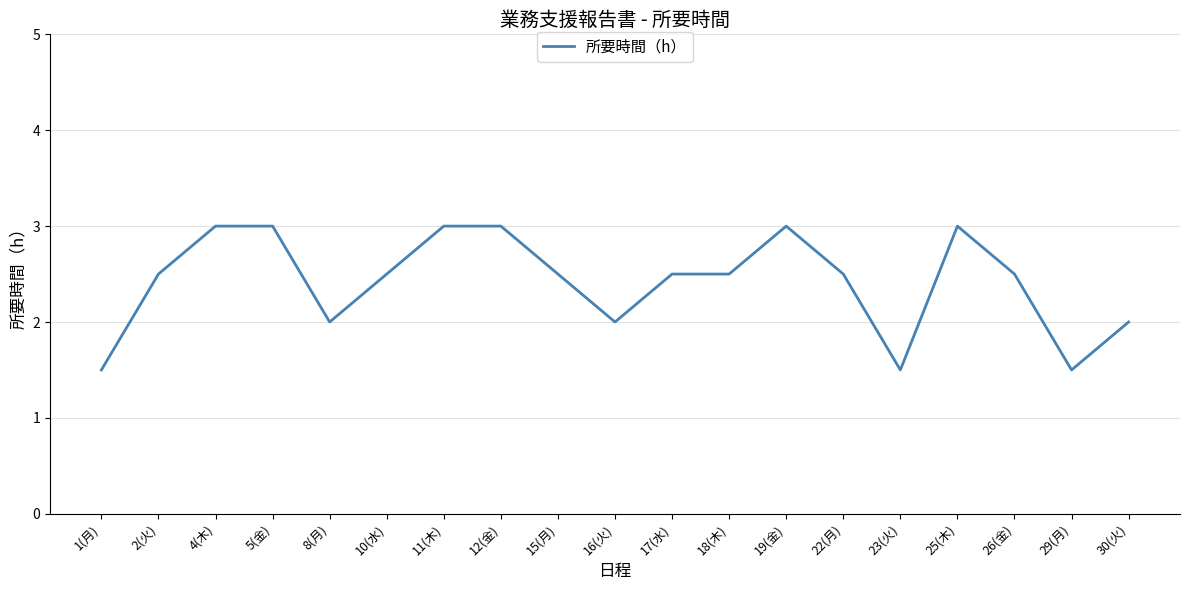

Is this an area chart (filled region under the line)?

No